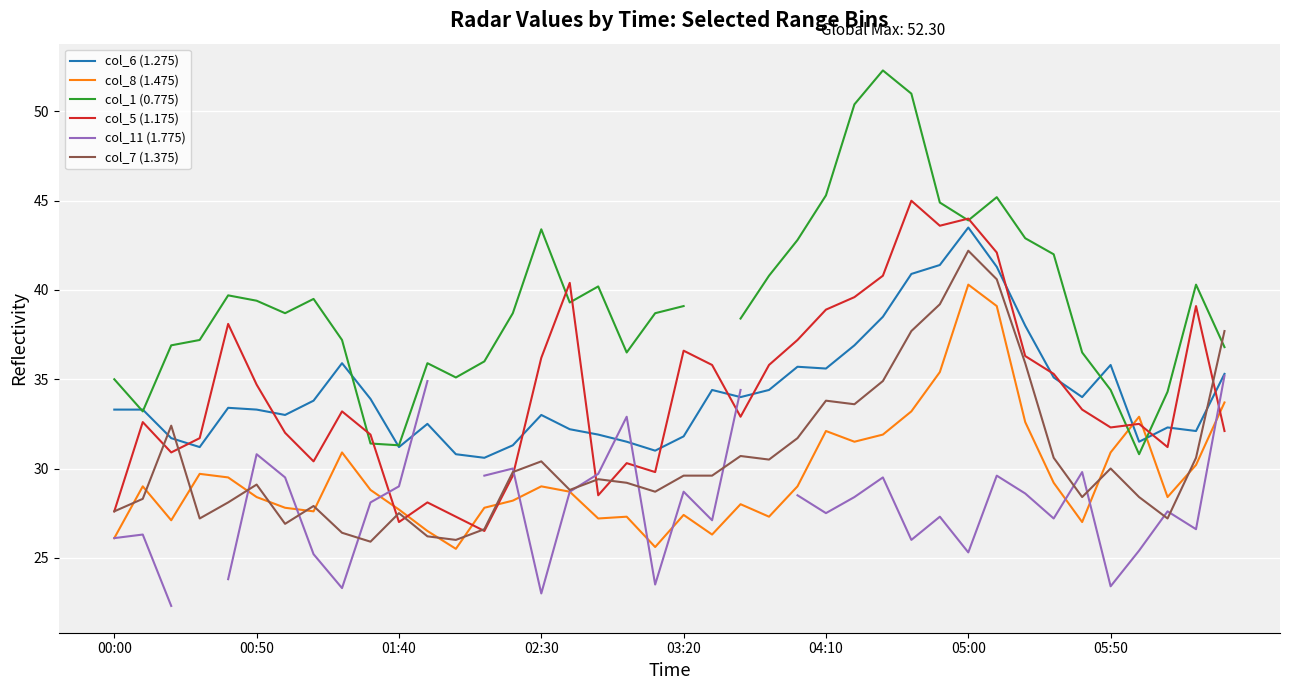

What is the maximum value for col_5 (1.175)?

45.0